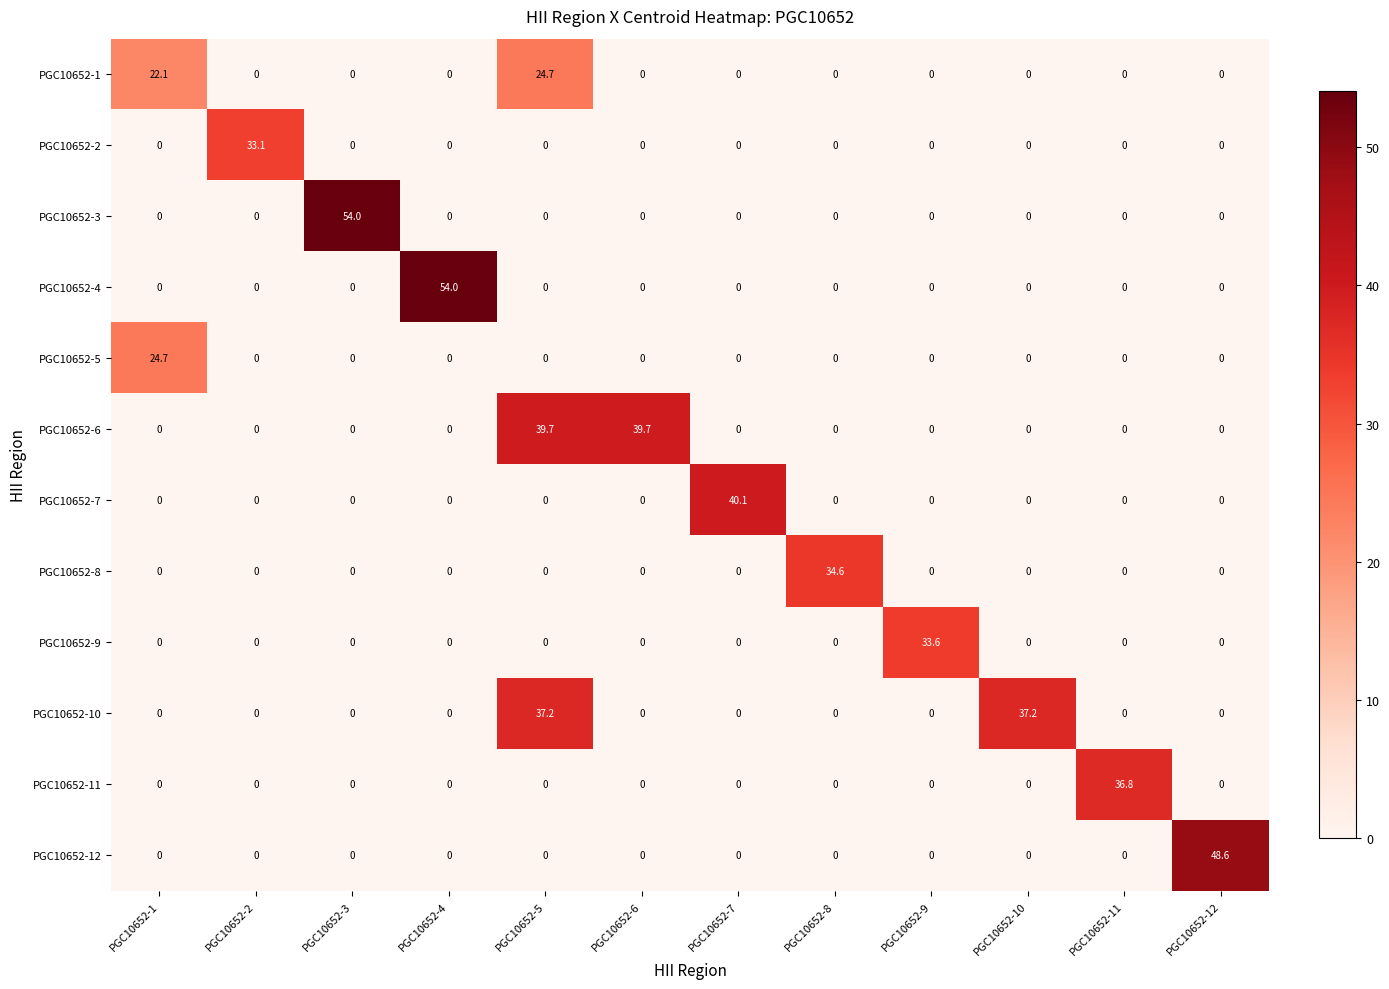

How many distinct data groups are displayed?

12